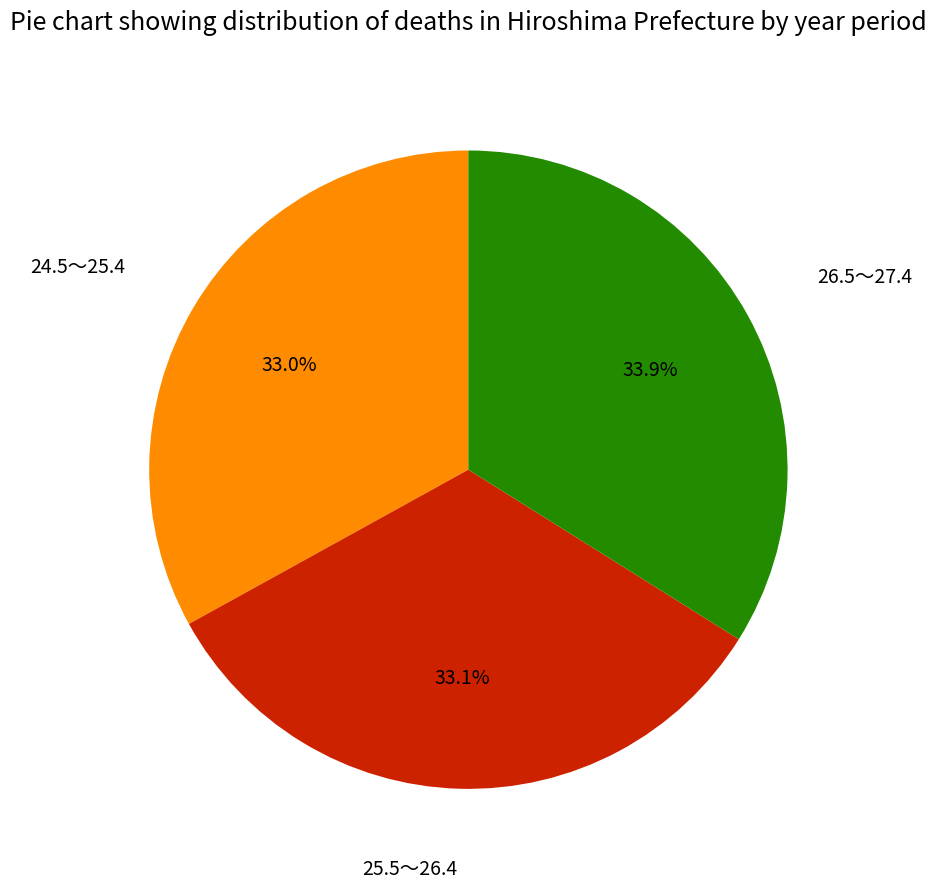

Which slice is the largest?

26.5～27.4